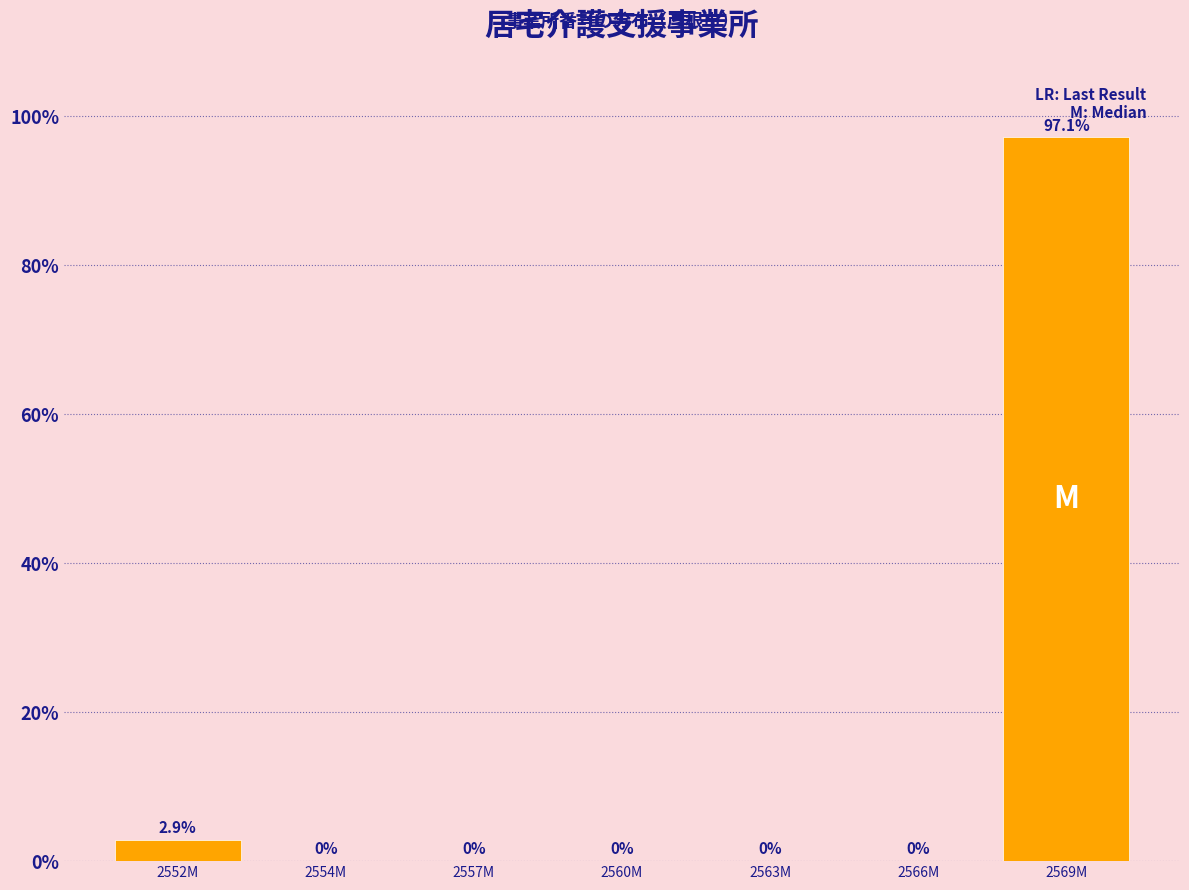

Reading left to right, what are all the values shown in this chart?

2552M=2.9	2554M=0.0	2557M=0.0	2560M=0.0	2563M=0.0	2566M=0.0	2569M=97.1